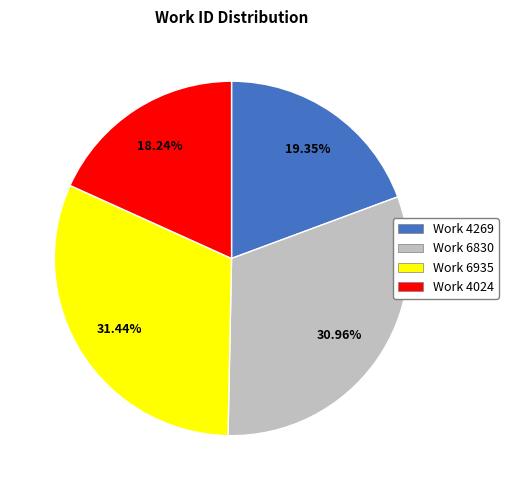

Is there a majority slice in this chart?

No